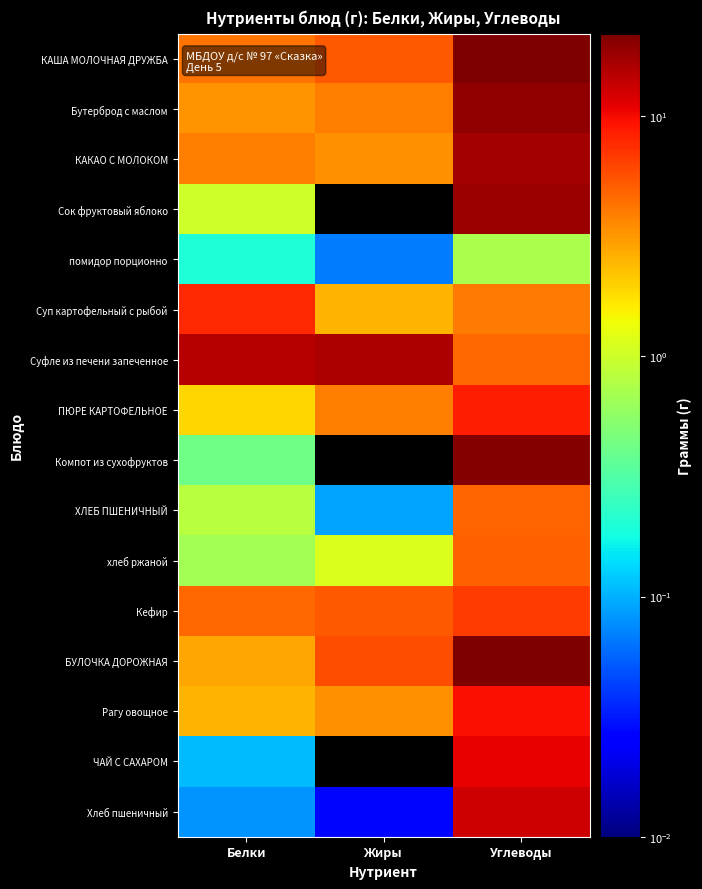

What is the total value across all series at Углеводы?

187.8